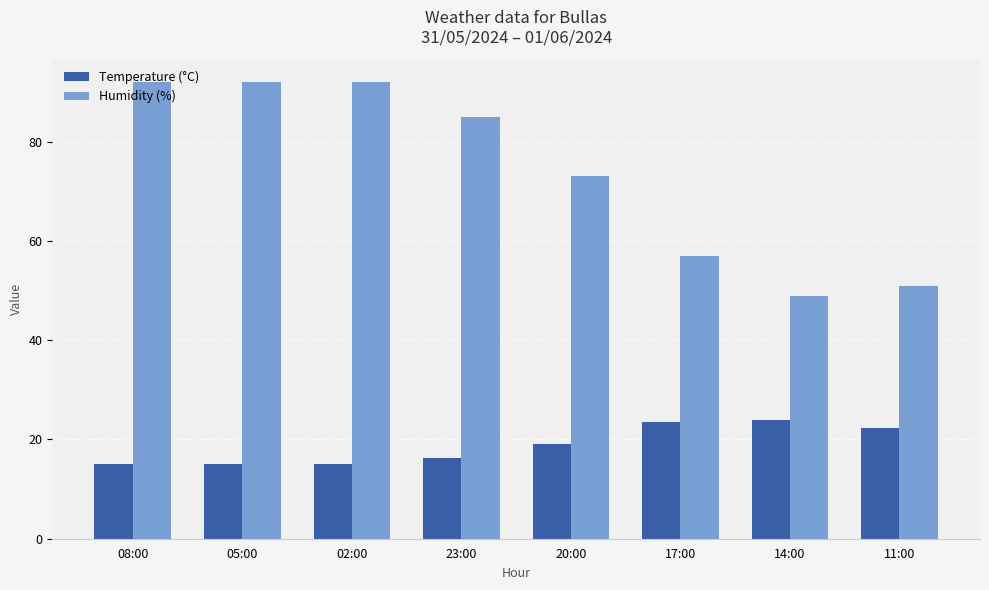

What is the difference between the maximum and minimum values in the Temperature (°C) series?

8.9